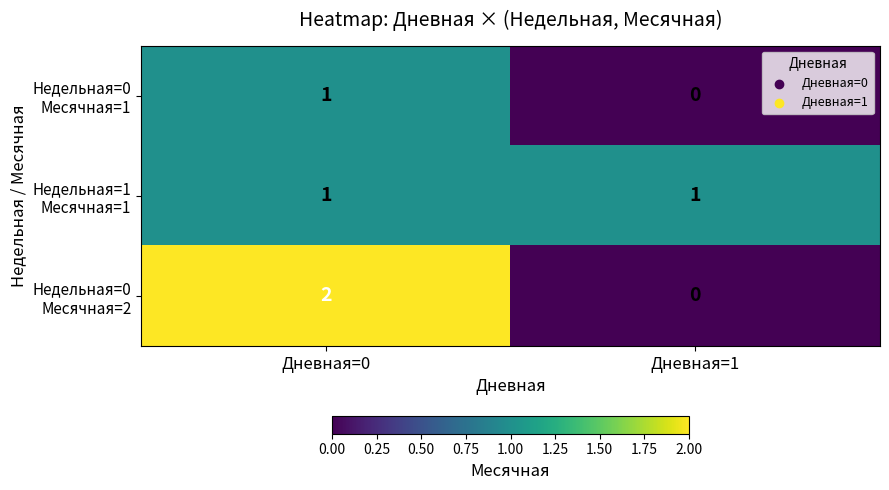

At which category is the sum across all series the highest?

Дневная=0